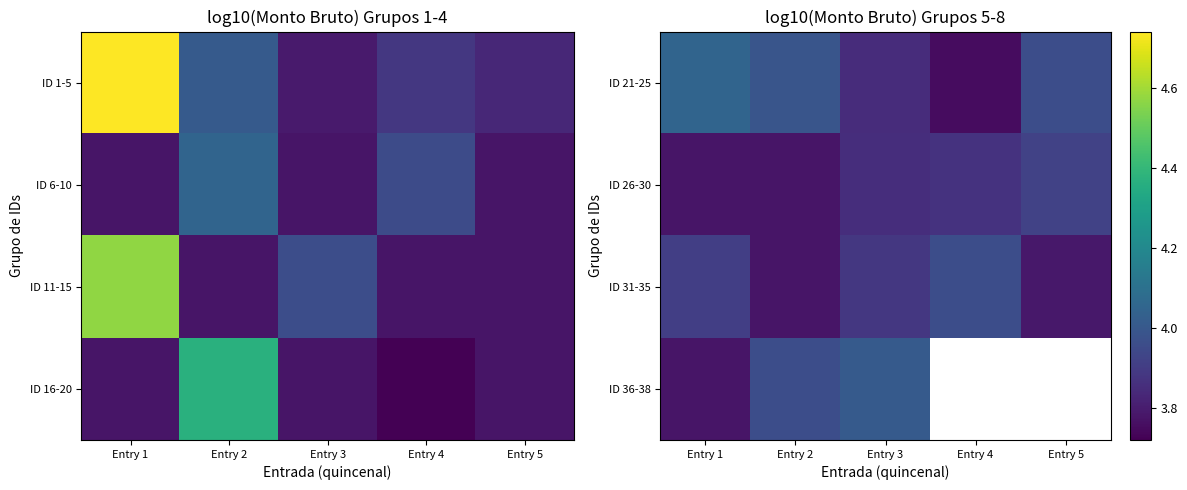

Rank the series by their average value, from highest to lowest.

ID 21-25, ID 31-35, ID 36-38, ID 26-30